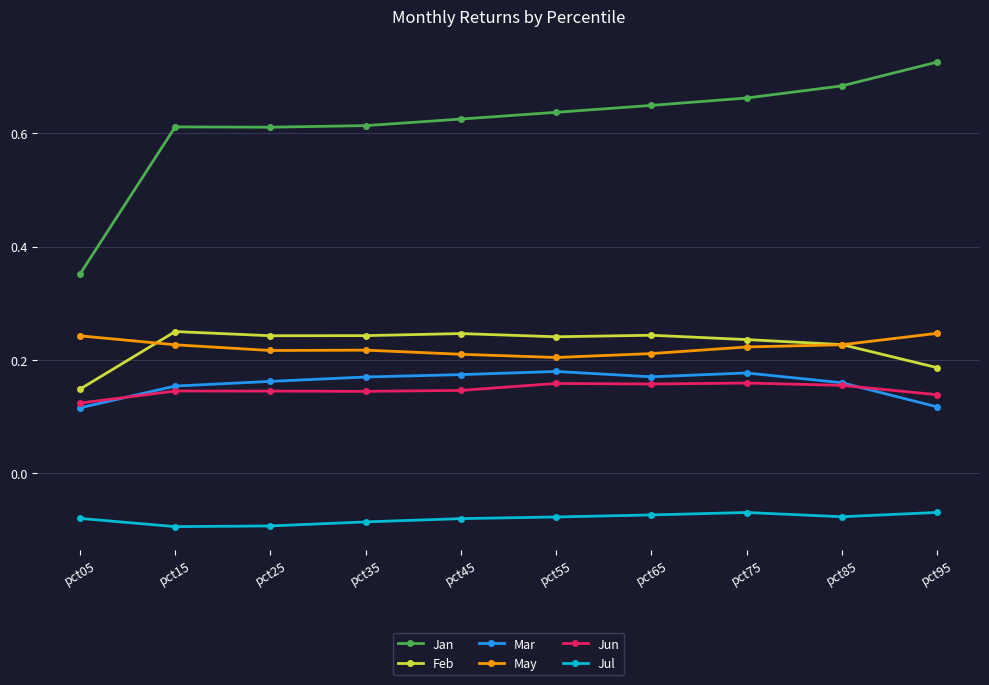

True or false: Jun and Jul intersect in this chart.

False